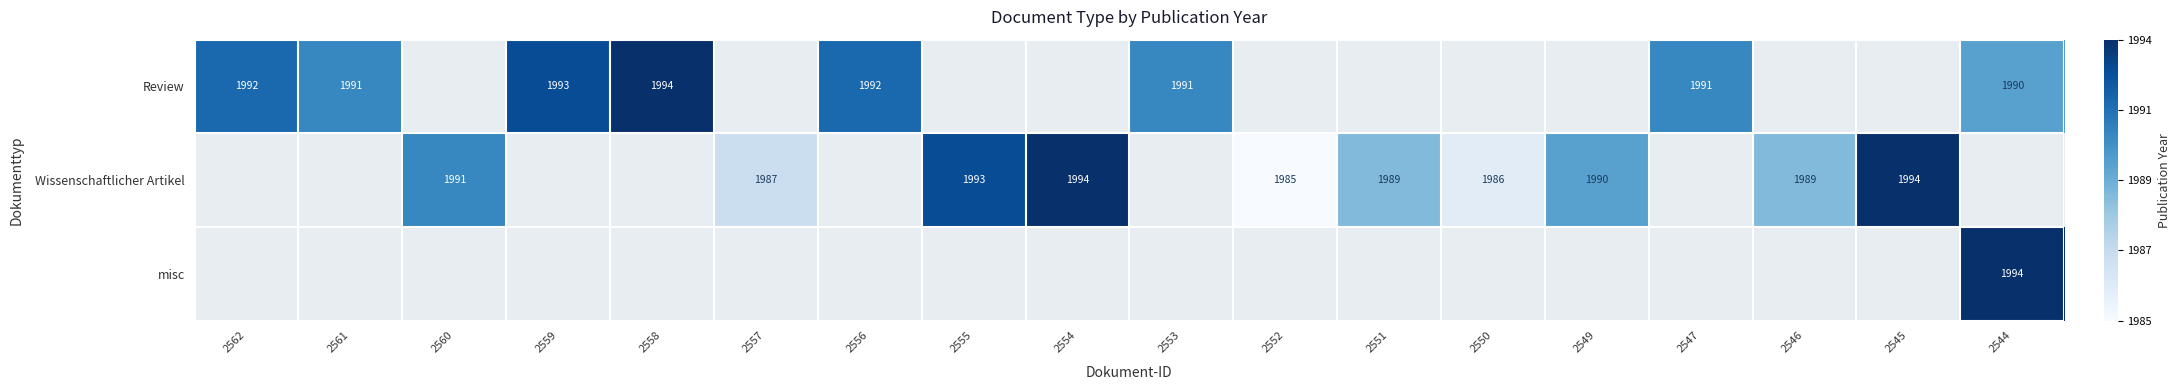

Which category has the lowest value across all series?

2552